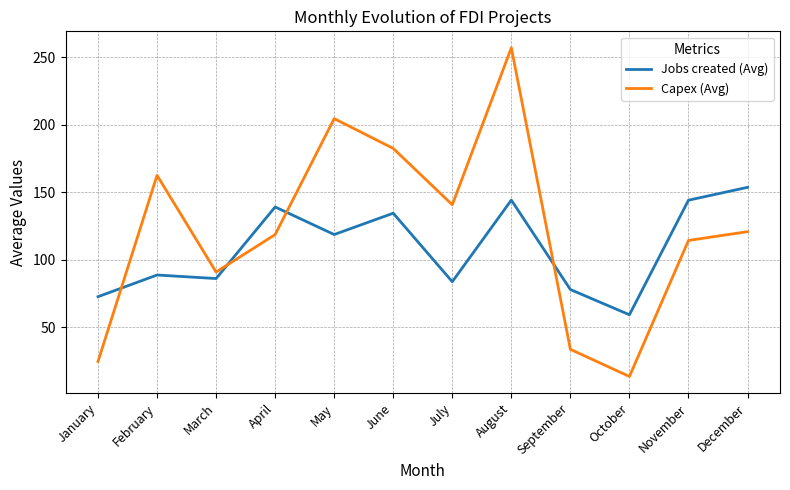

Which series has the widest spread of values?

Capex (Avg)